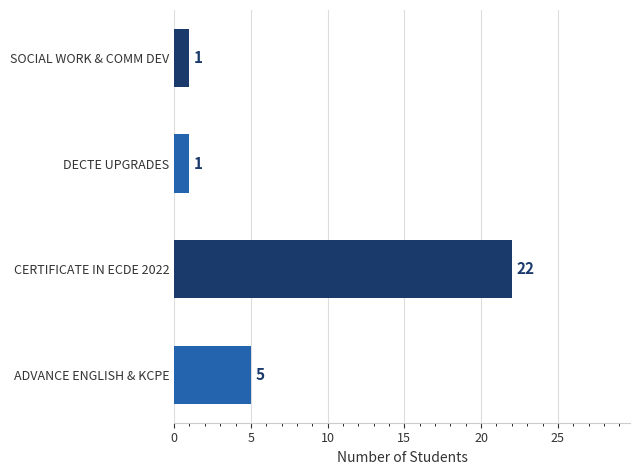

Reading top to bottom, extract all data points from this chart.

SOCIAL WORK & COMM DEV=1	DECTE UPGRADES=1	CERTIFICATE IN ECDE 2022=22	ADVANCE ENGLISH & KCPE=5